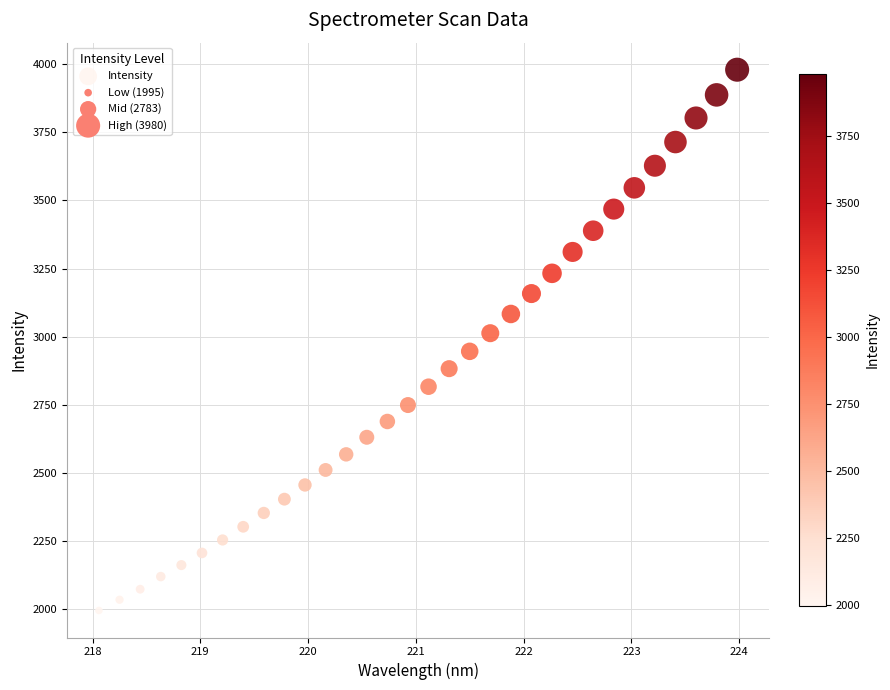

What is the range of X values (max minus min)?

5.9